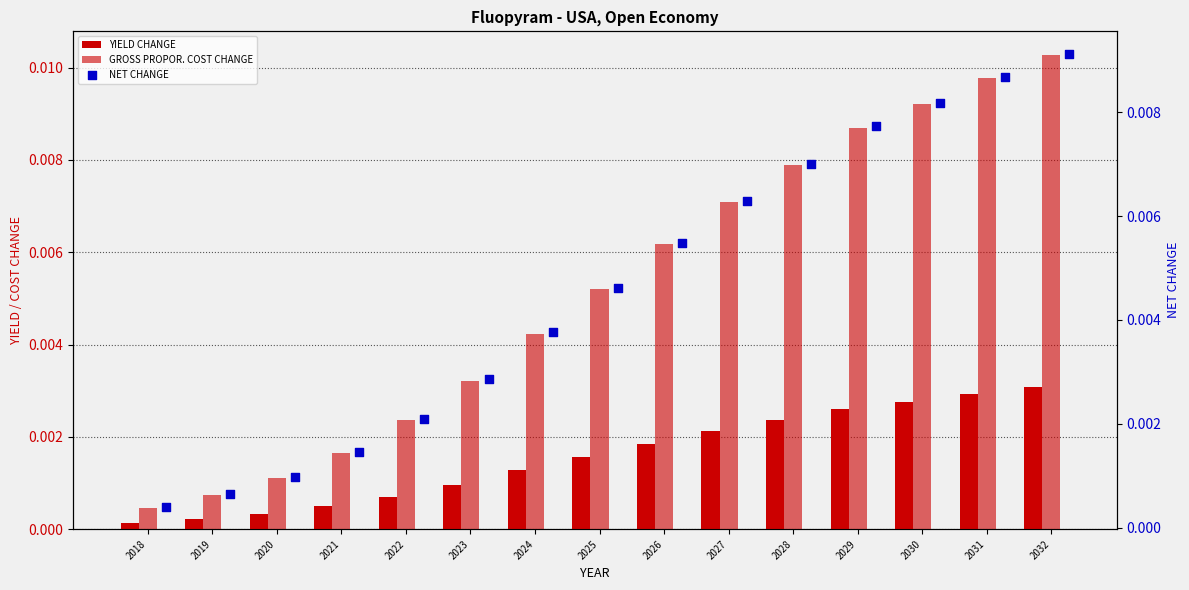

Which series has the largest total across all categories?

GROSS PROPOR. COST CHANGE